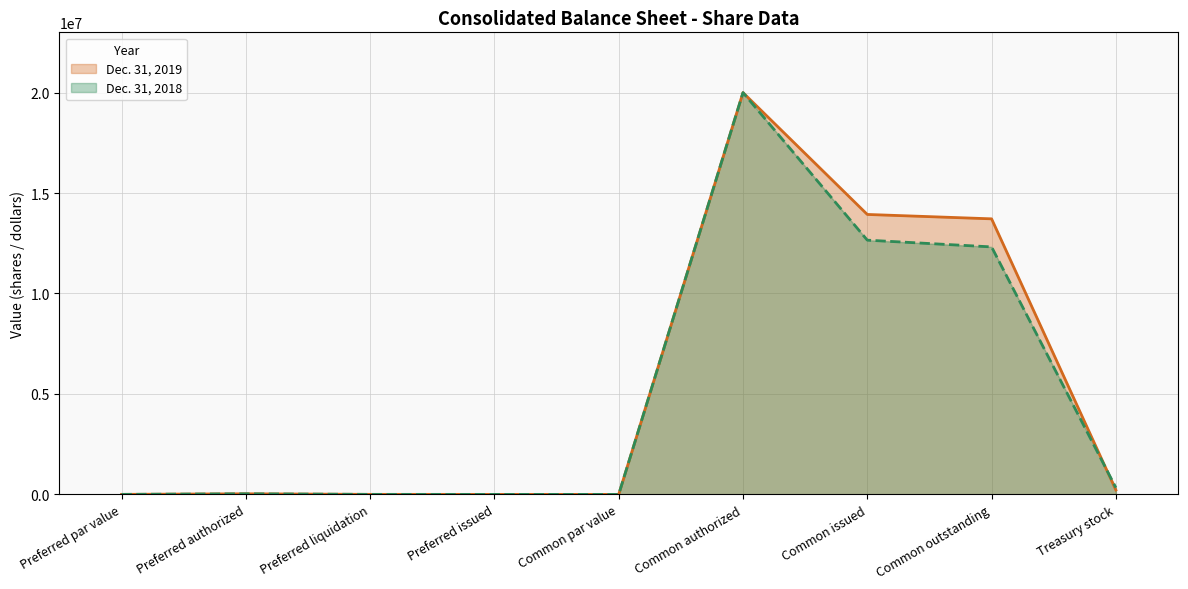

At which label is Dec. 31, 2018 closest to 10000000?

Common outstanding